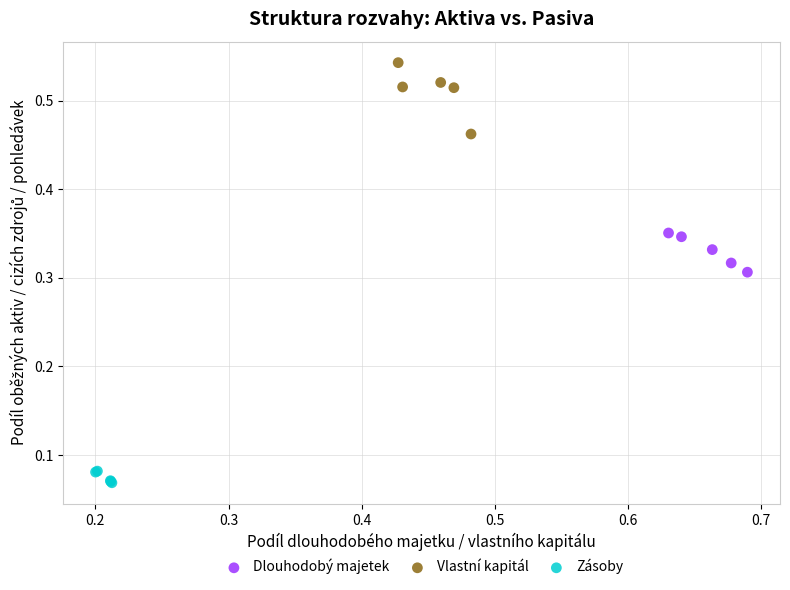

Which series has the largest Y range (max minus min)?

Vlastní kapitál